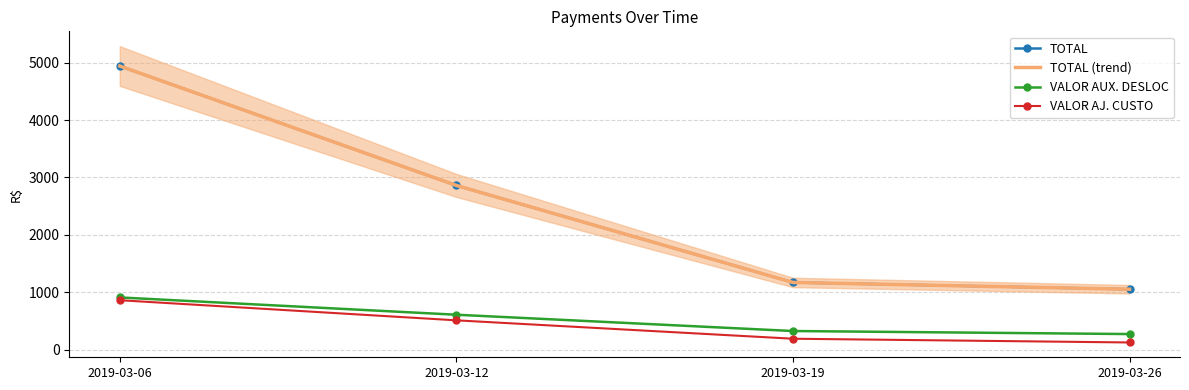

What is the spread (max minus min) of values at 2019-03-19?

979.0